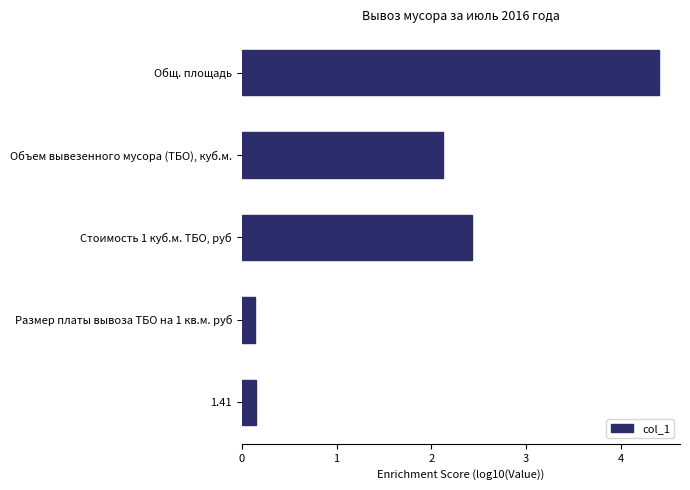

What is the sum of all values?

9.2